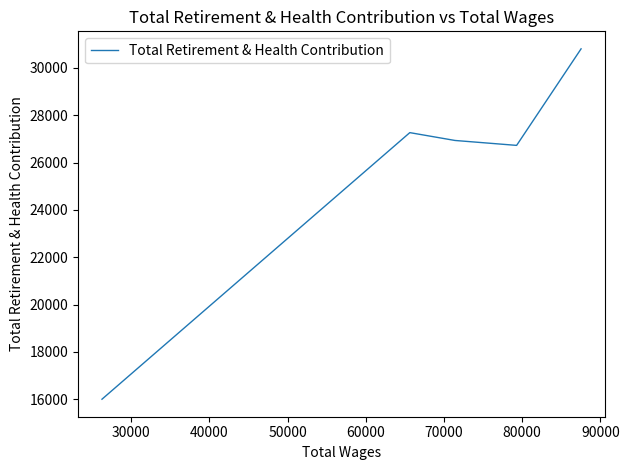

How many points are higher than both their immediate neighbors (excluding endpoints)?

1